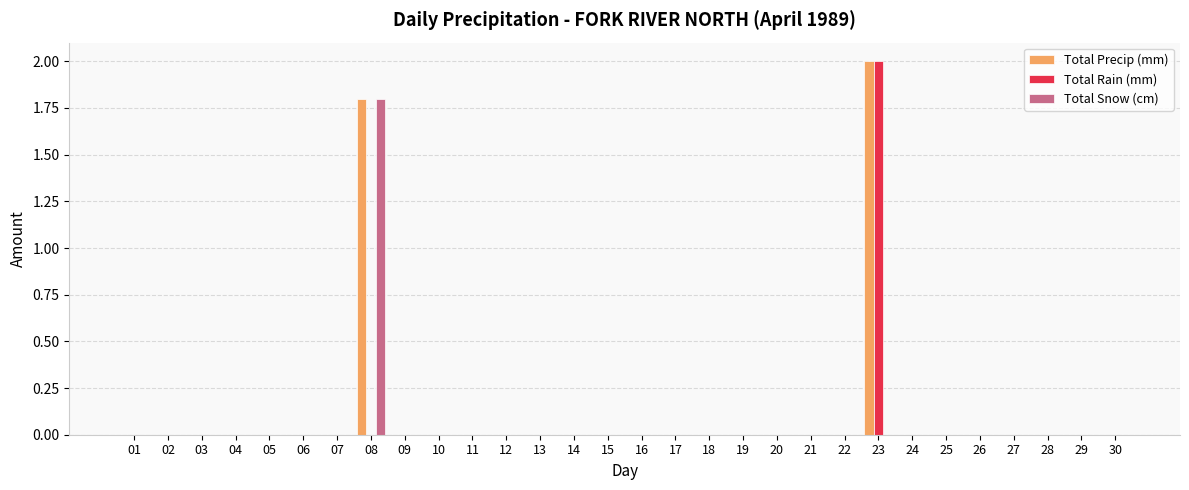

How many categories are shown in the chart?

30